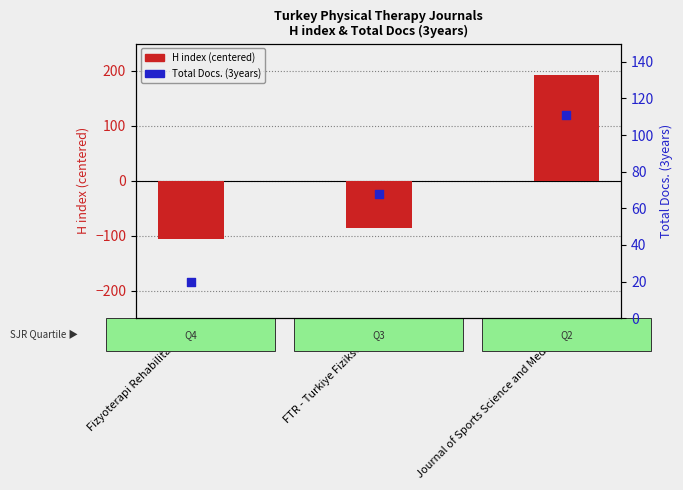

Which series contains the lowest Y value?

H index